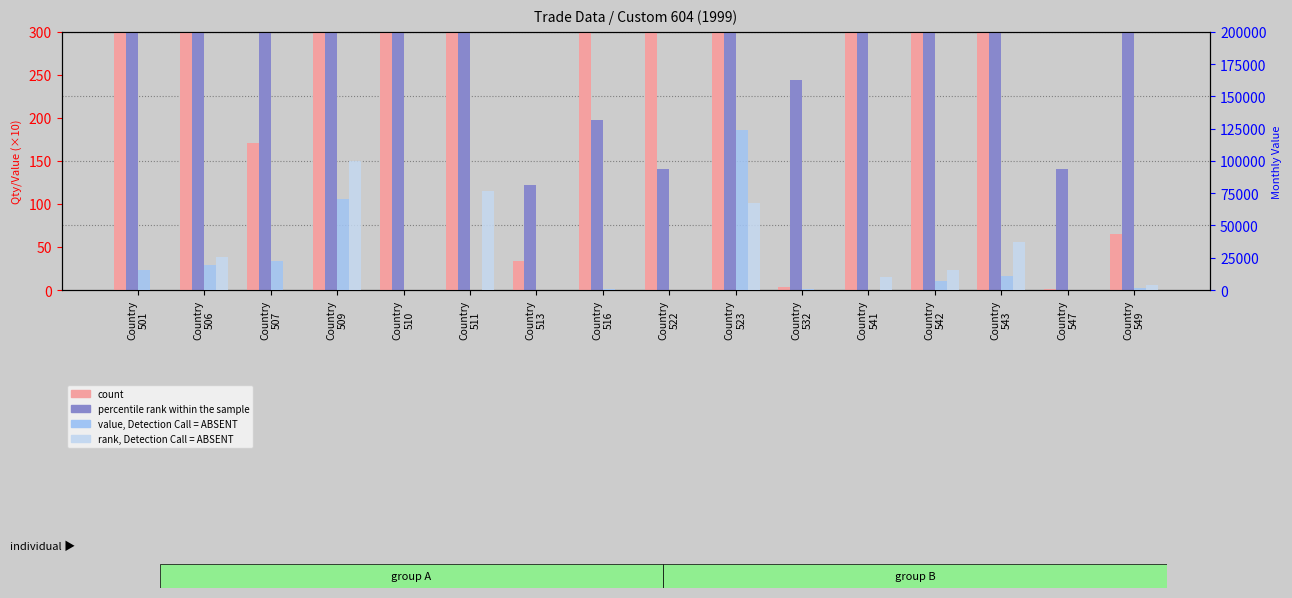

At which category is the sum across all series the highest?

Country
509